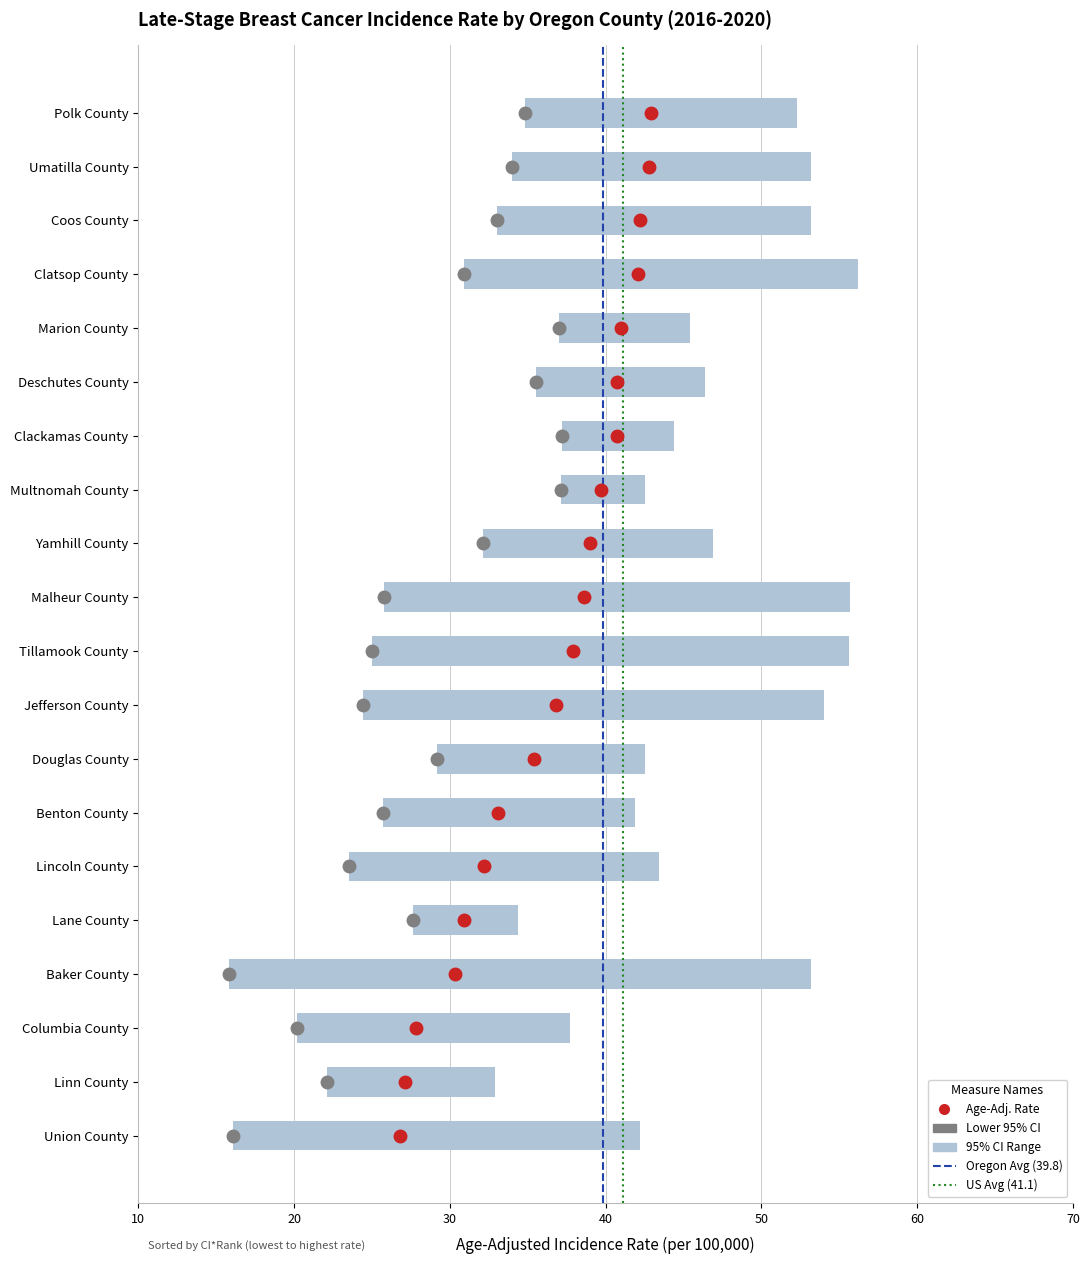

The Oregon (39.8) series shows 0 at 20. True or false?

False